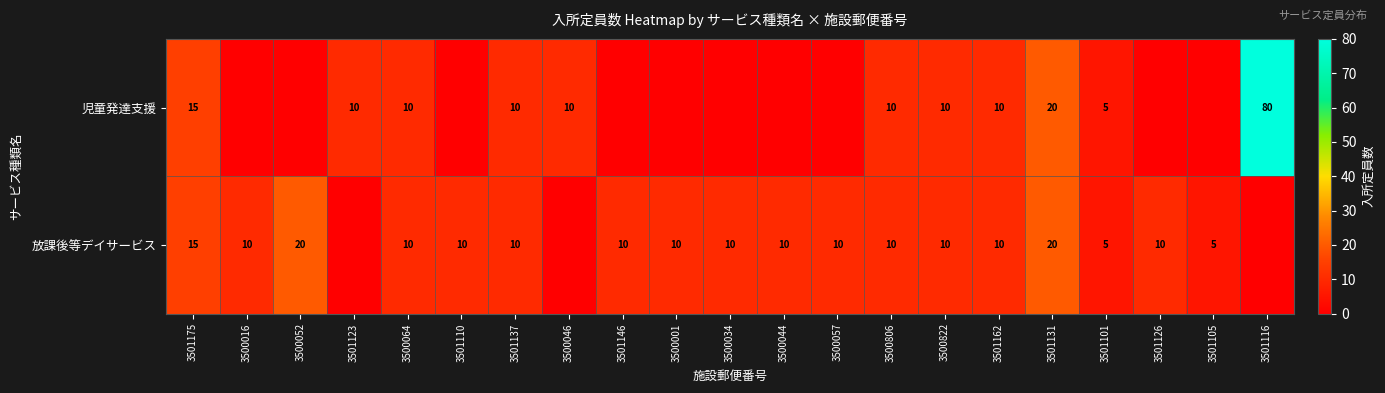

True or false: 児童発達支援 has a value of 7 at 3501175.

False